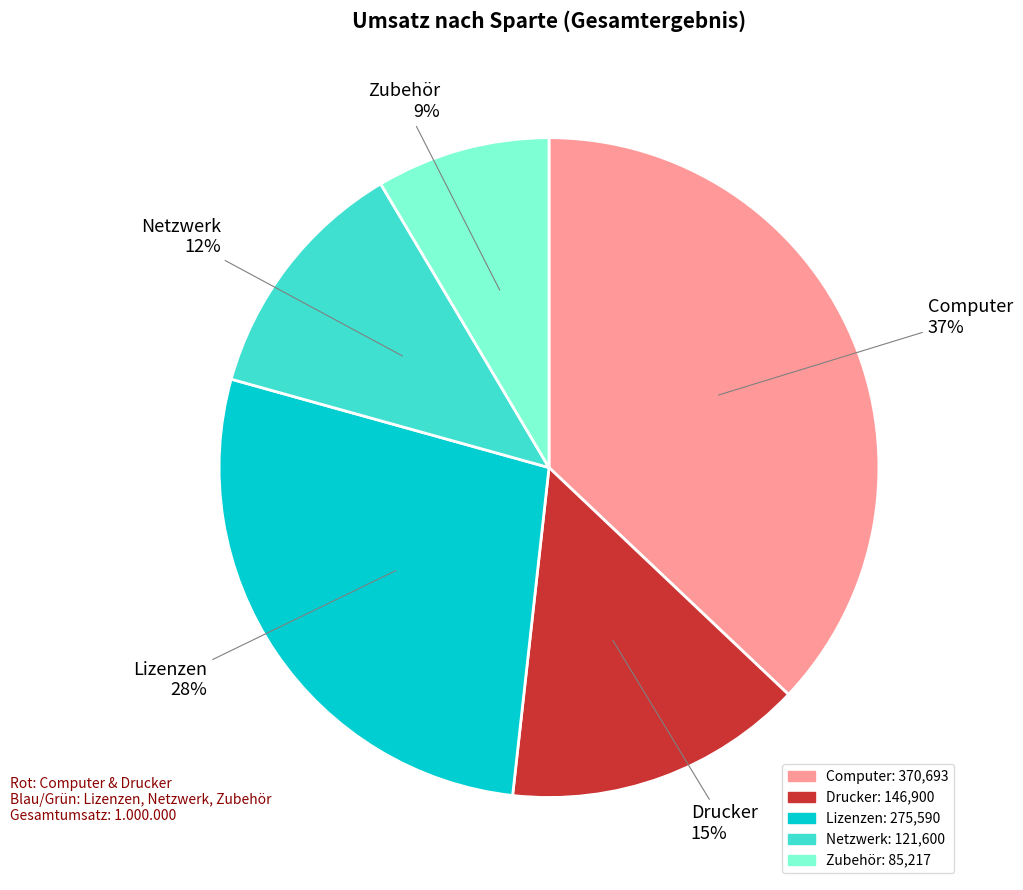

Which category has the smallest portion of the pie?

Zubehör